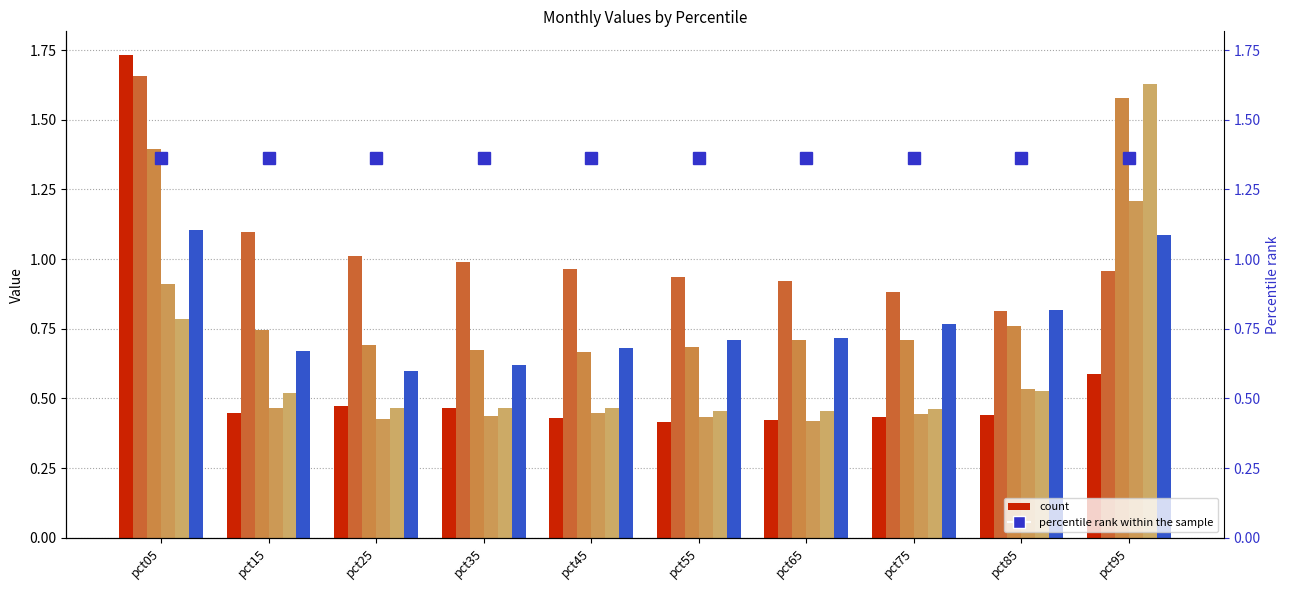

How many Jan values are between 0 and 1?

9